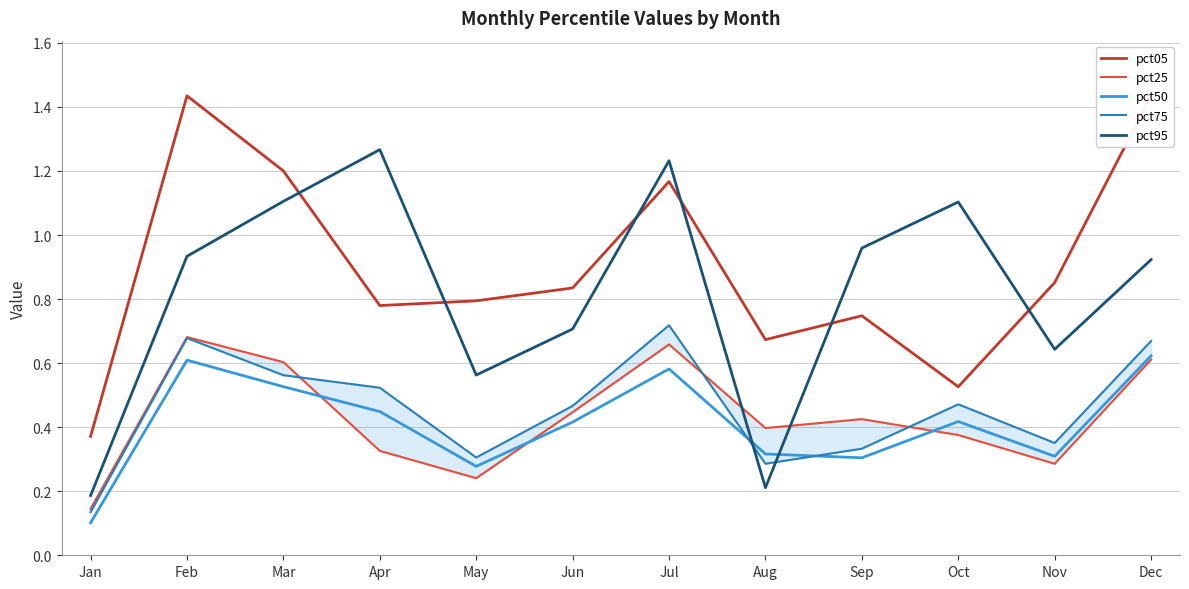

Reading left to right, what are all the values shown in this chart?

pct05: Jan=0.4	Feb=1.4	Mar=1.2	Apr=0.8	May=0.8	Jun=0.8	Jul=1.2	Aug=0.7	Sep=0.7	Oct=0.5	Nov=0.9	Dec=1.4
pct25: Jan=0.1	Feb=0.7	Mar=0.6	Apr=0.3	May=0.2	Jun=0.4	Jul=0.7	Aug=0.4	Sep=0.4	Oct=0.4	Nov=0.3	Dec=0.6
pct50: Jan=0.1	Feb=0.6	Mar=0.5	Apr=0.4	May=0.3	Jun=0.4	Jul=0.6	Aug=0.3	Sep=0.3	Oct=0.4	Nov=0.3	Dec=0.6
pct75: Jan=0.1	Feb=0.7	Mar=0.6	Apr=0.5	May=0.3	Jun=0.5	Jul=0.7	Aug=0.3	Sep=0.3	Oct=0.5	Nov=0.4	Dec=0.7
pct95: Jan=0.2	Feb=0.9	Mar=1.1	Apr=1.3	May=0.6	Jun=0.7	Jul=1.2	Aug=0.2	Sep=1.0	Oct=1.1	Nov=0.6	Dec=0.9